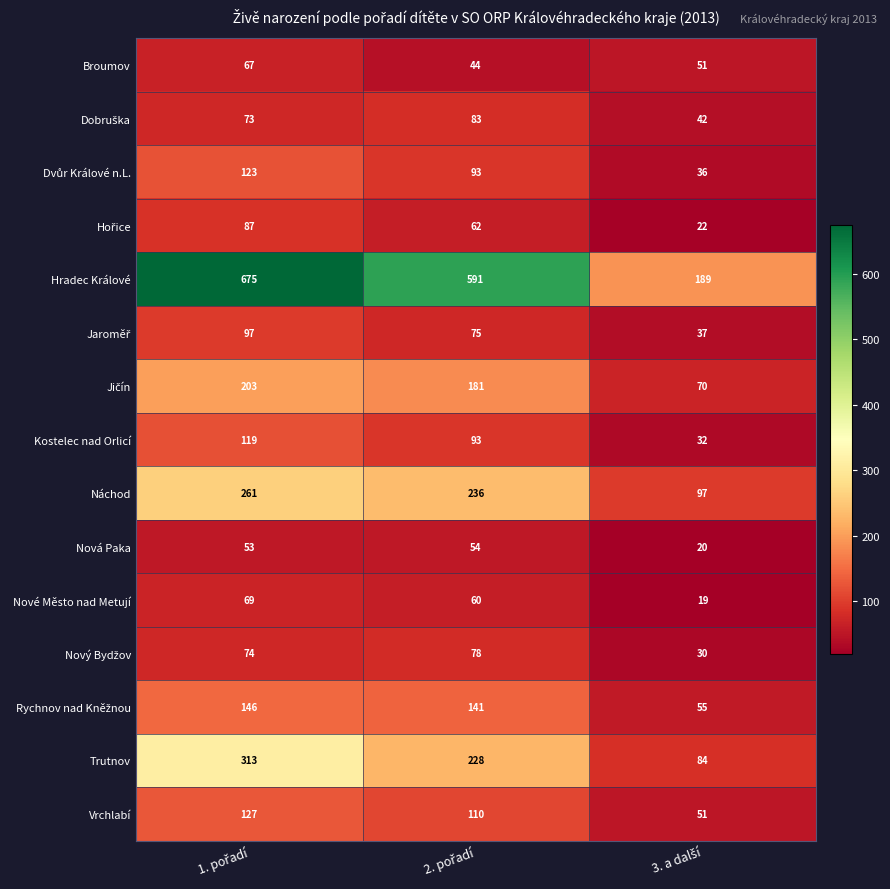

What is the smallest value displayed?

19